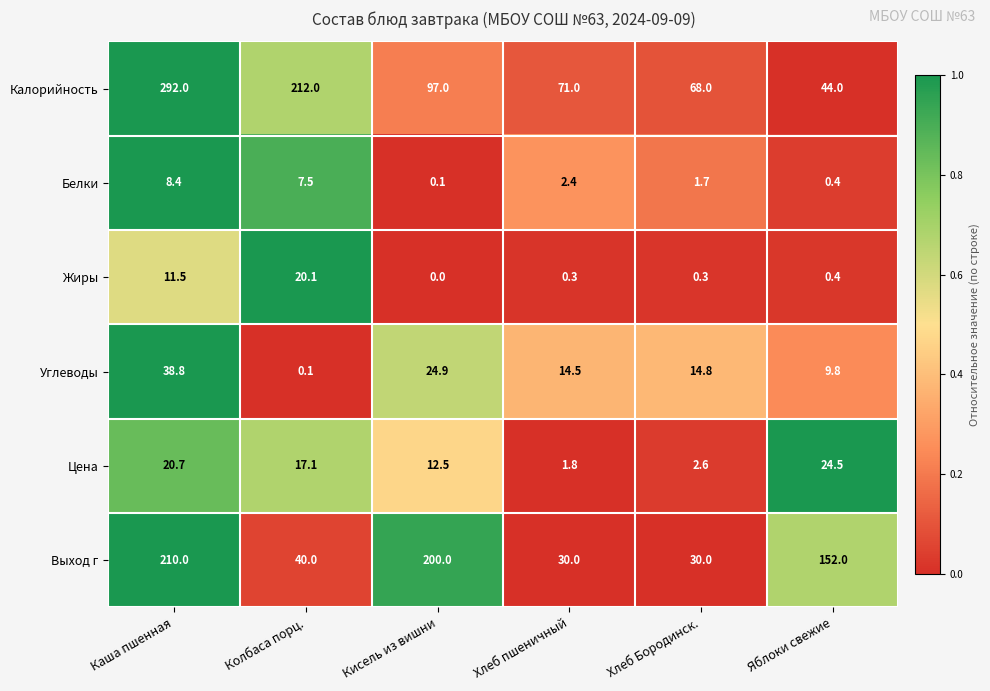

What is the approximate value of Цена at Хлеб пшеничный?

1.8